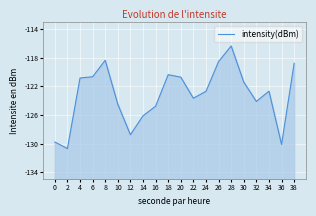

What is the minimum value shown in the chart?

-130.7